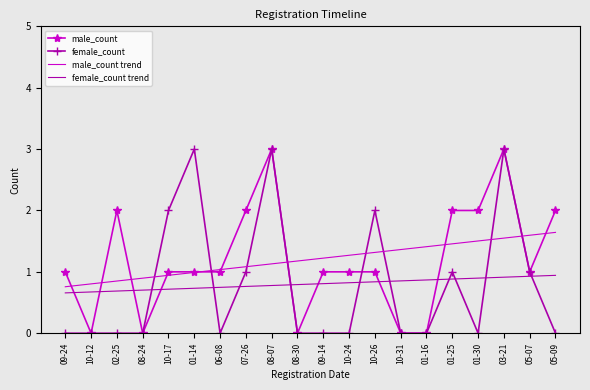

What position from the left is 10-26?

13